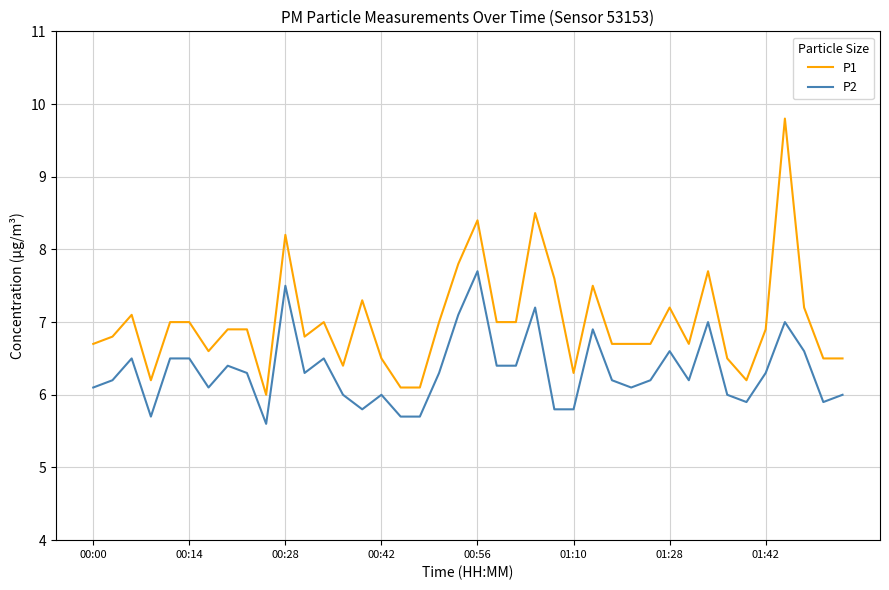

What is the maximum value for P1?

9.8